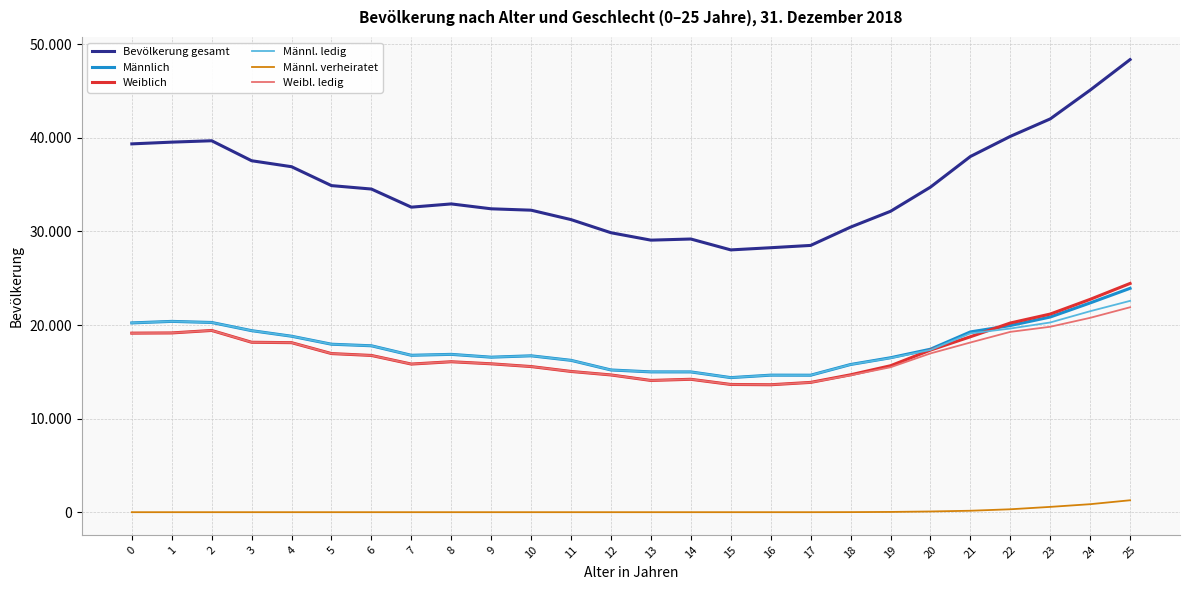

Where is the first local minimum for Männlich?

7